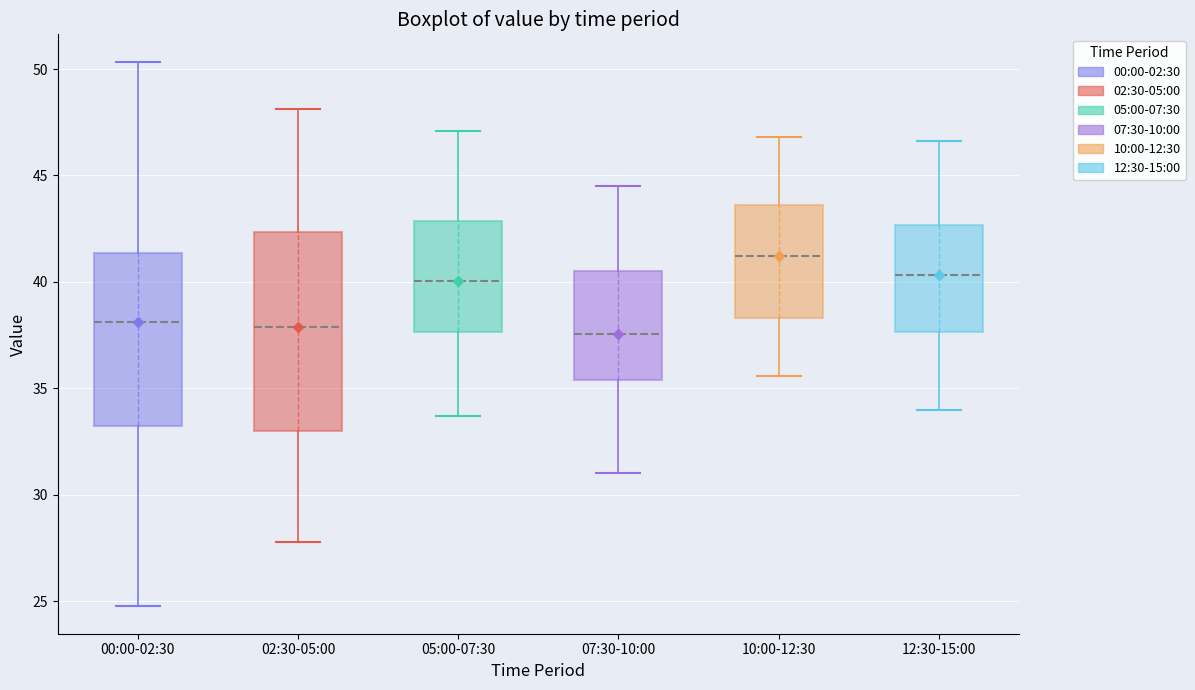

Which box has the highest median line?

10:00-12:30